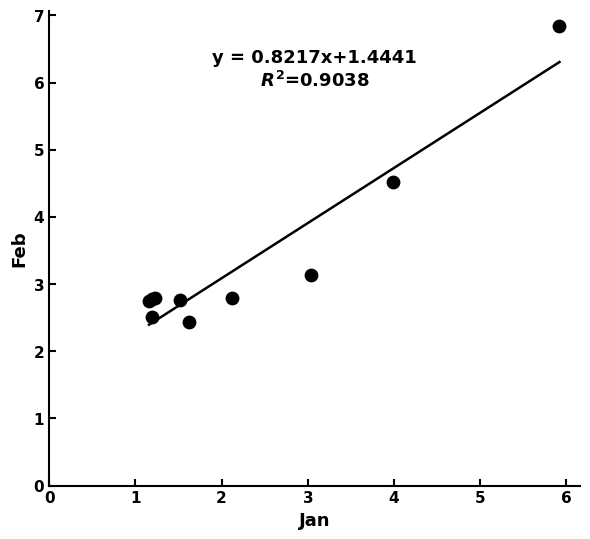

What Y value in the scatter plot is closest to 4?

4.5